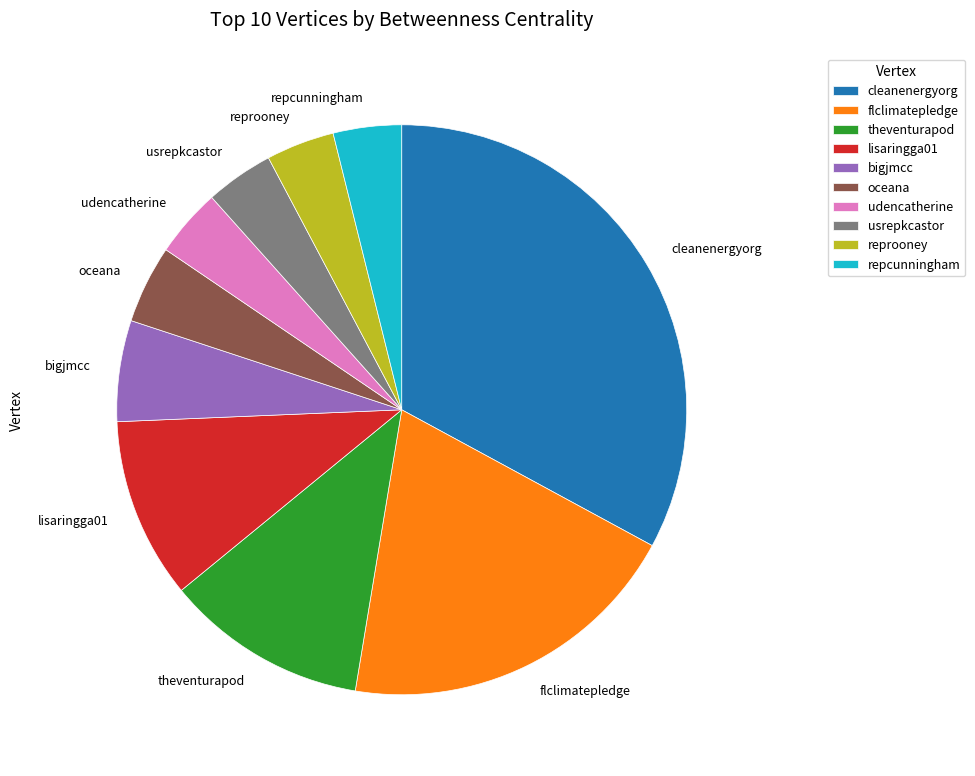

What is the ratio of the value at repcunningham to the value at theventurapod?

0.3